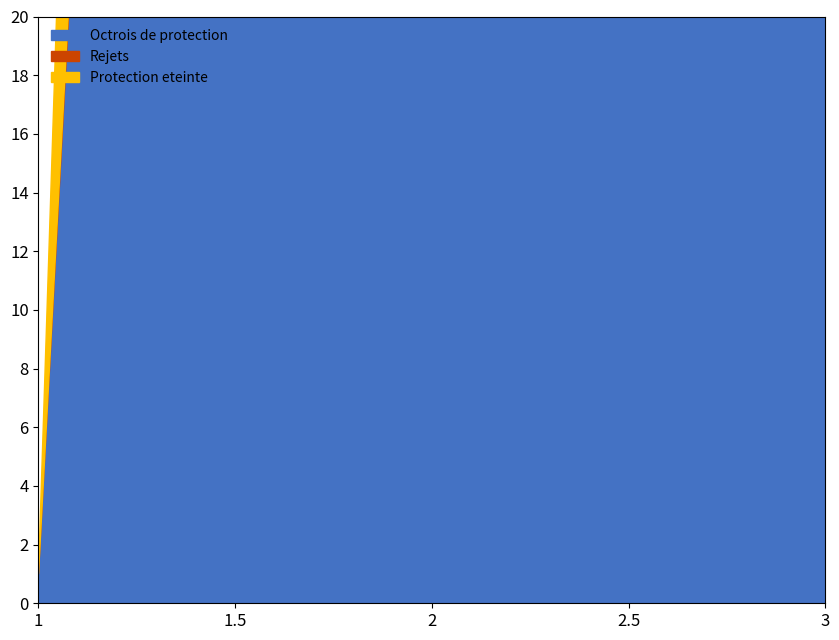

Does the chart have visible grid lines?

No